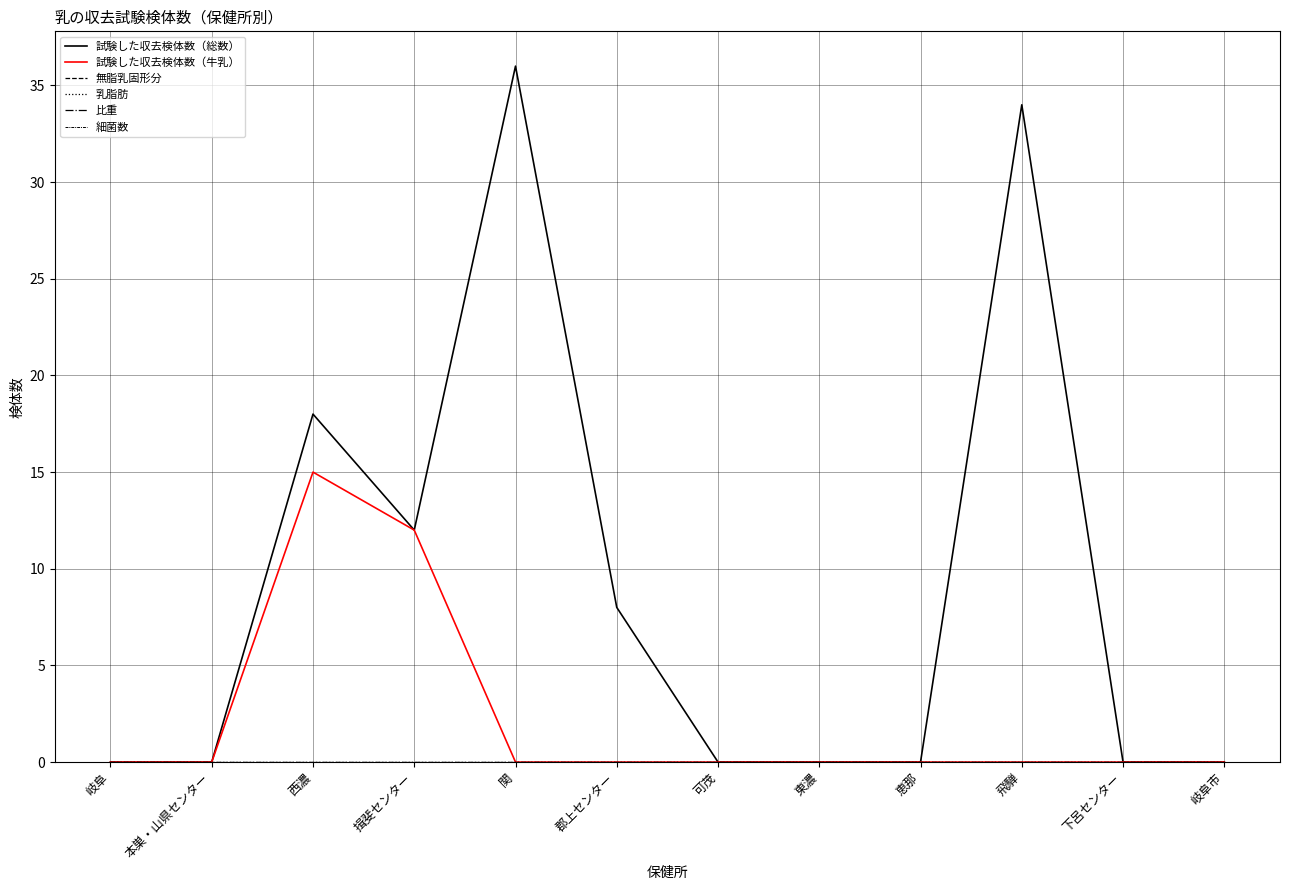

True or false: 無脂乳固形分 and 試験した収去検体数（総数） cross at least once.

False